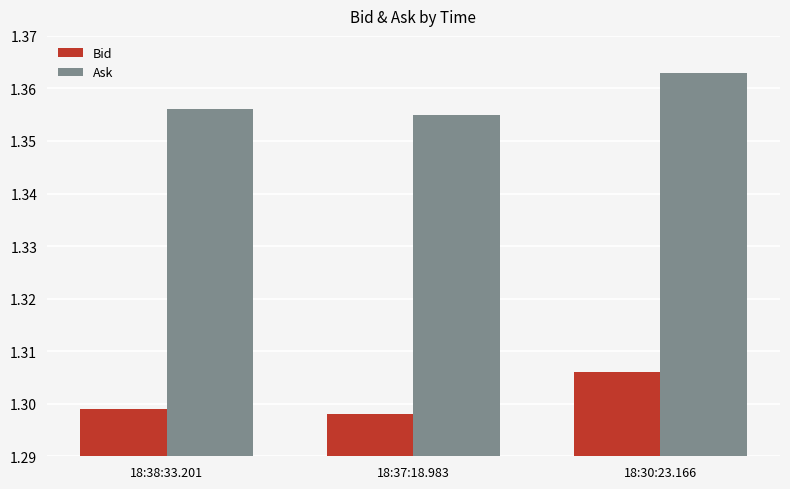

The Ask series shows 2.3 at 18:38:33.201. True or false?

False